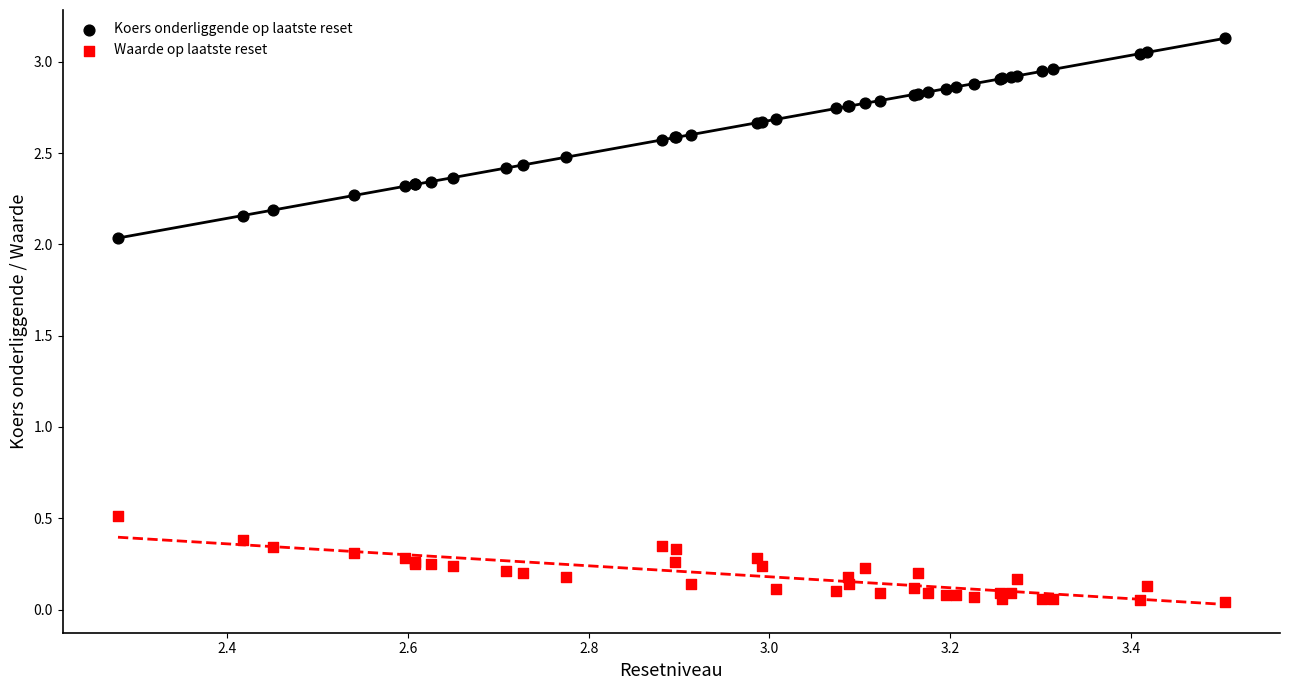

Which series contains the lowest Y value?

Waarde op laatste reset